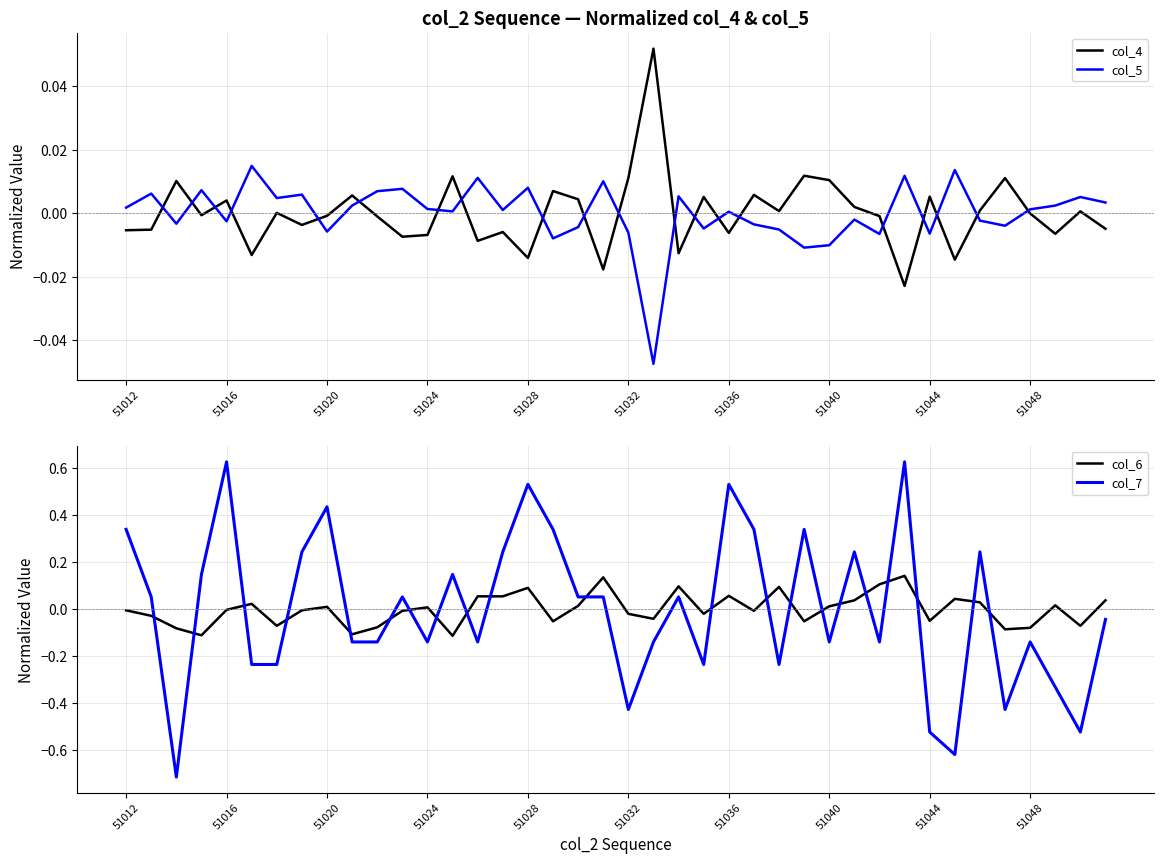

What is the lowest value of the col_7 series?

-0.7